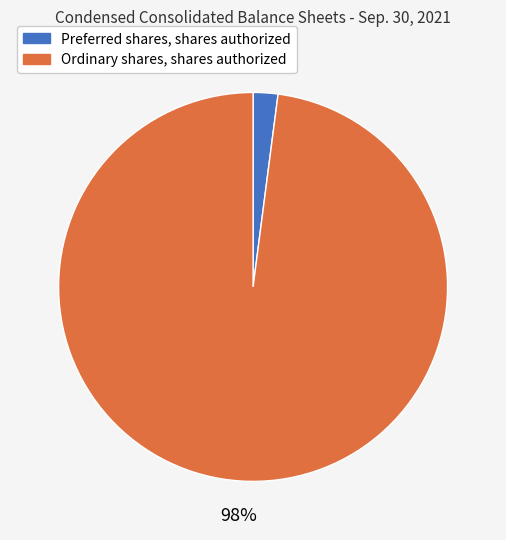

The Preferred shares, shares authorized slice represents 2% of the pie. True or false?

True